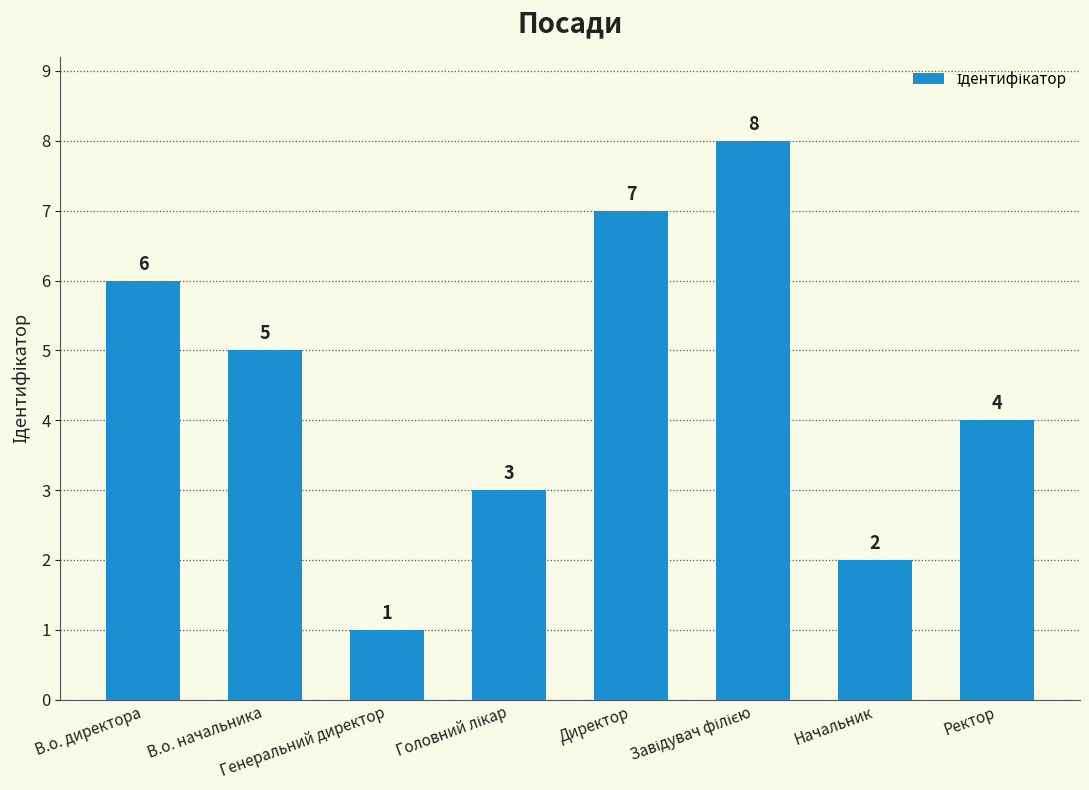

What is the sum of all values?

36